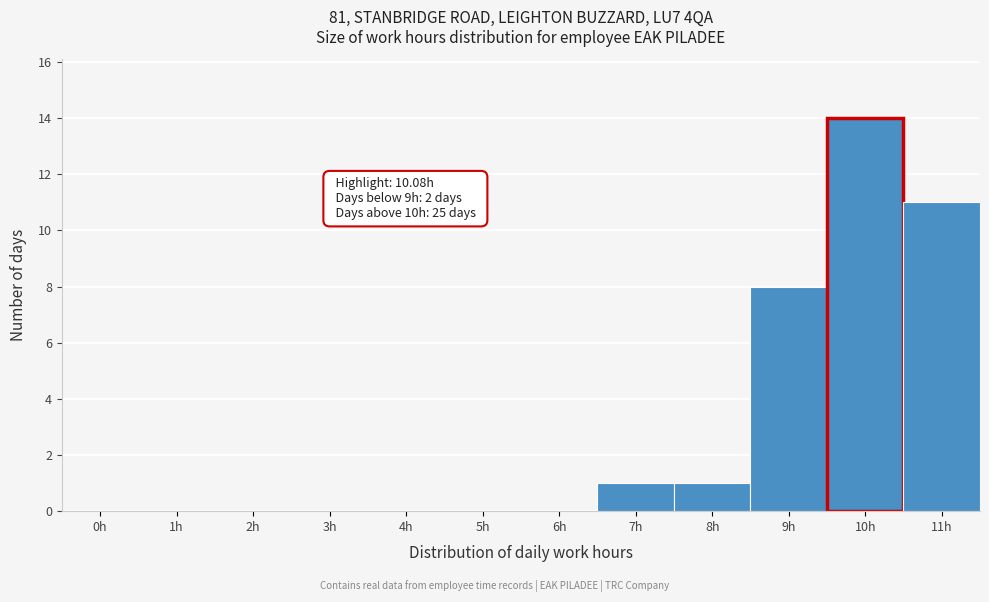

Reading right to left, extract all data points from this chart.

11h=11	10h=14	9h=8	8h=1	7h=1	6h=0	5h=0	4h=0	3h=0	2h=0	1h=0	0h=0